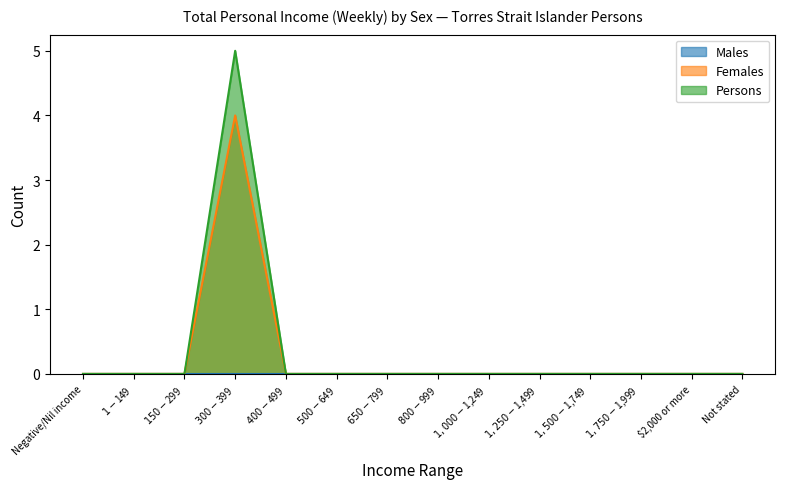

What position from the right is $400-$499?

10